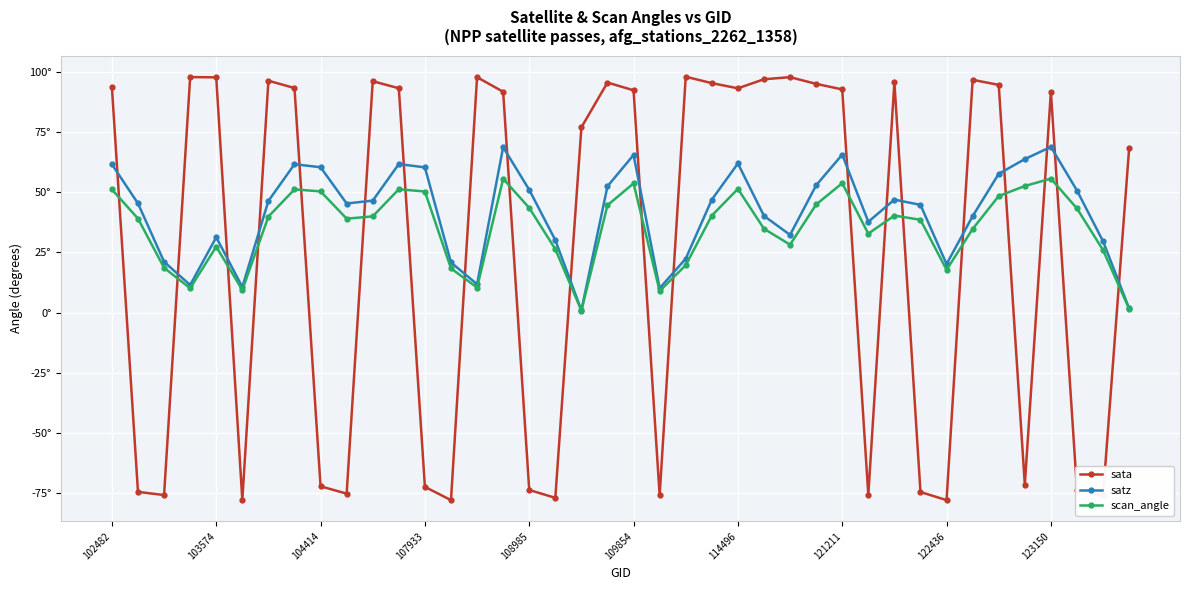

Is this an area chart (filled region under the line)?

No